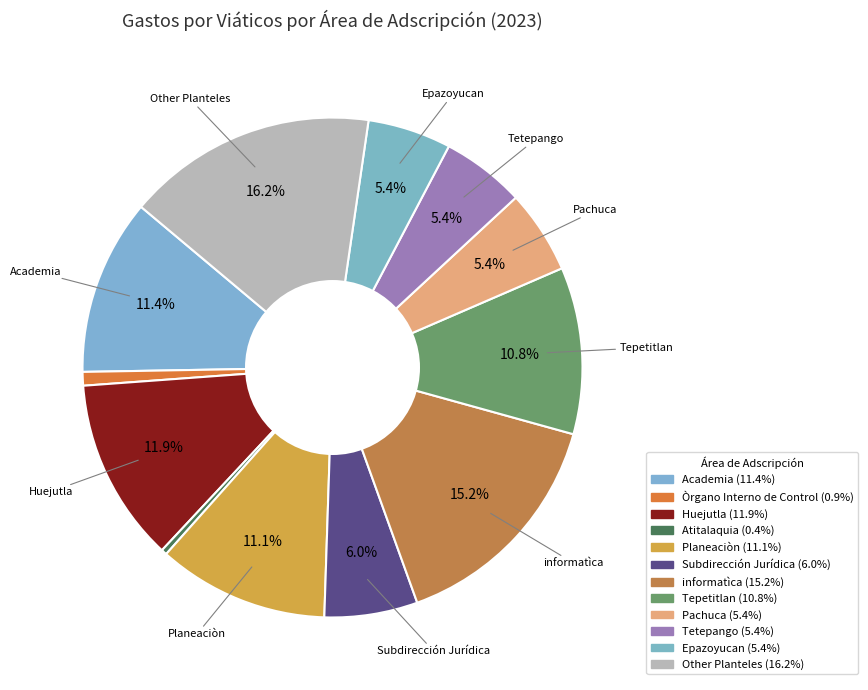

Count the number of slices in the pie.

12